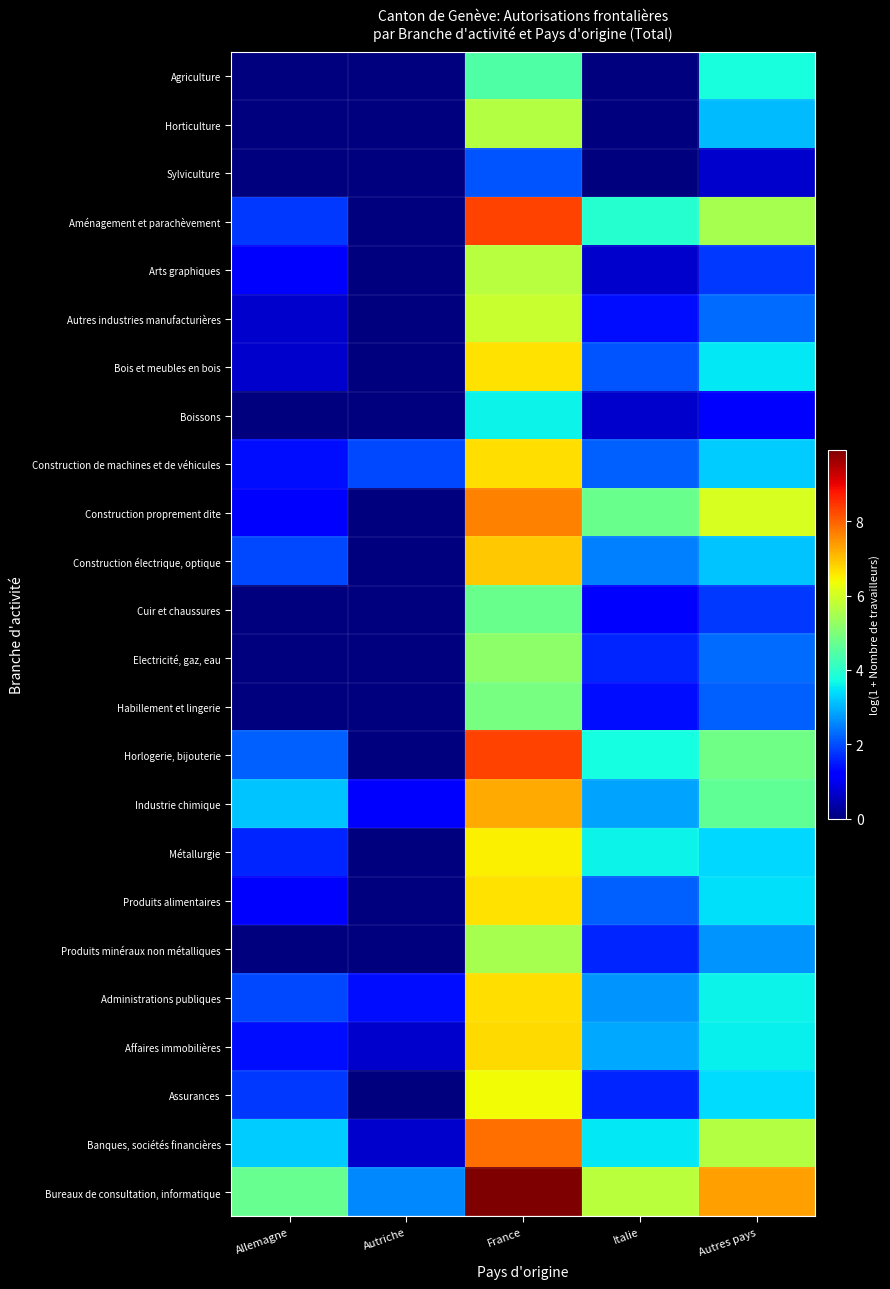

Reading left to right, extract all data points from this chart.

Agriculture: Allemagne=0.0	Autriche=0.0	France=4.4	Italie=0.0	Autres pays=3.8
Horticulture: Allemagne=0.0	Autriche=0.0	France=5.7	Italie=0.0	Autres pays=3.1
Sylviculture: Allemagne=0.0	Autriche=0.0	France=2.1	Italie=0.0	Autres pays=0.7
Aménagement et parachèvement: Allemagne=1.8	Autriche=0.0	France=8.3	Italie=3.9	Autres pays=5.5
Arts graphiques: Allemagne=1.1	Autriche=0.0	France=5.7	Italie=0.7	Autres pays=1.8
Autres industries manufacturières: Allemagne=0.7	Autriche=0.0	France=5.9	Italie=1.4	Autres pays=2.3
Bois et meubles en bois: Allemagne=0.7	Autriche=0.0	France=6.6	Italie=2.1	Autres pays=3.5
Boissons: Allemagne=0.0	Autriche=0.0	France=3.6	Italie=0.7	Autres pays=1.1
Construction de machines et de véhicules: Allemagne=1.4	Autriche=1.9	France=6.7	Italie=2.2	Autres pays=3.2
Construction proprement dite: Allemagne=1.1	Autriche=0.0	France=7.7	Italie=4.7	Autres pays=6.1
Construction électrique, optique: Allemagne=1.9	Autriche=0.0	France=6.9	Italie=2.5	Autres pays=3.2
Cuir et chaussures: Allemagne=0.0	Autriche=0.0	France=4.8	Italie=1.1	Autres pays=1.8
Electricité, gaz, eau: Allemagne=0.0	Autriche=0.0	France=5.2	Italie=1.6	Autres pays=2.3
Habillement et lingerie: Allemagne=0.0	Autriche=0.0	France=4.9	Italie=1.4	Autres pays=2.2
Horlogerie, bijouterie: Allemagne=2.2	Autriche=0.0	France=8.3	Italie=3.7	Autres pays=4.8
Industrie chimique: Allemagne=3.2	Autriche=1.1	France=7.2	Italie=2.8	Autres pays=4.6
Métallurgie: Allemagne=1.6	Autriche=0.0	France=6.5	Italie=3.6	Autres pays=3.4
Produits alimentaires: Allemagne=1.1	Autriche=0.0	France=6.6	Italie=2.2	Autres pays=3.4
Produits minéraux non métalliques: Allemagne=0.0	Autriche=0.0	France=5.5	Italie=1.6	Autres pays=2.7
Administrations publiques: Allemagne=1.9	Autriche=1.4	France=6.7	Italie=2.7	Autres pays=3.6
Affaires immobilières: Allemagne=1.4	Autriche=0.7	France=6.7	Italie=2.9	Autres pays=3.6
Assurances: Allemagne=1.8	Autriche=0.0	France=6.4	Italie=1.6	Autres pays=3.4
Banques, sociétés financières: Allemagne=3.2	Autriche=0.7	France=7.9	Italie=3.5	Autres pays=5.6
Bureaux de consultation, informatique: Allemagne=4.7	Autriche=2.6	France=9.9	Italie=5.7	Autres pays=7.3